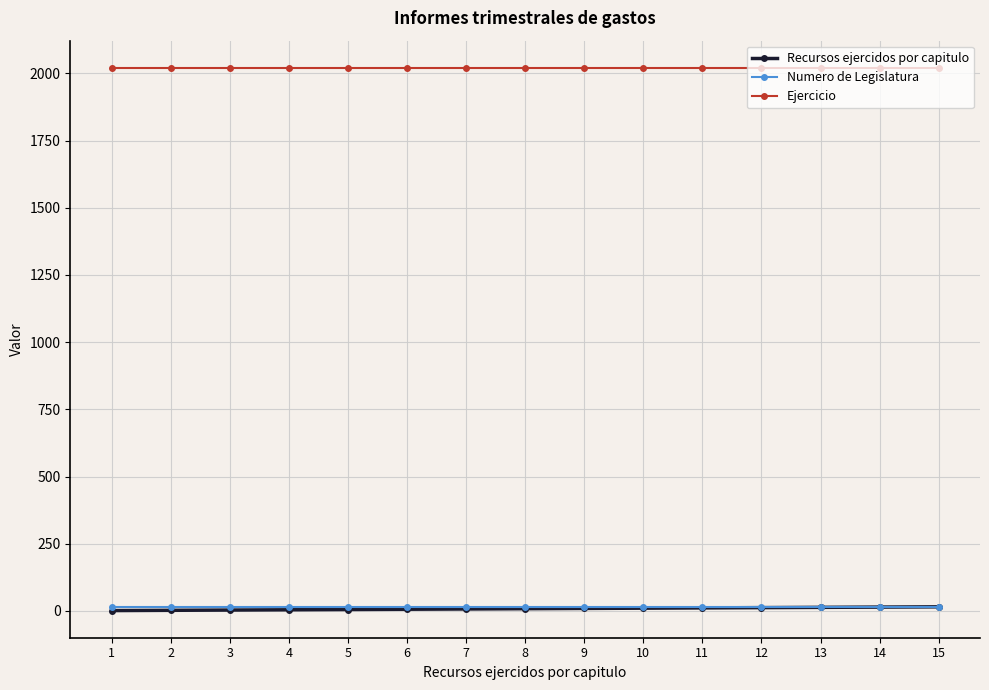

Does the chart have visible grid lines?

Yes